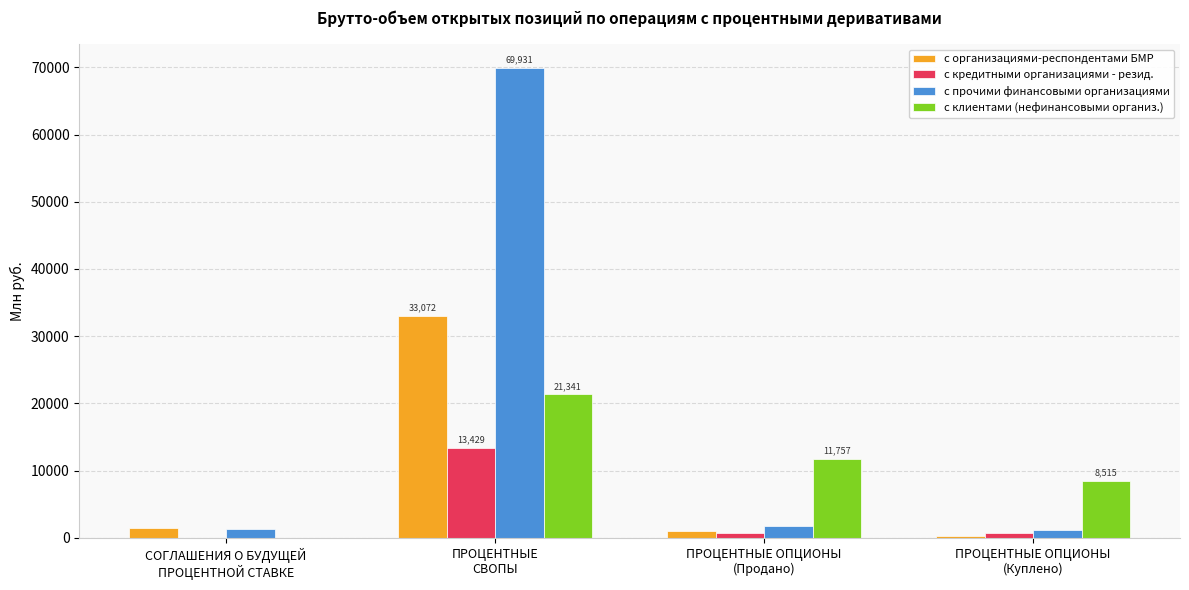

Are the bars horizontal?

No